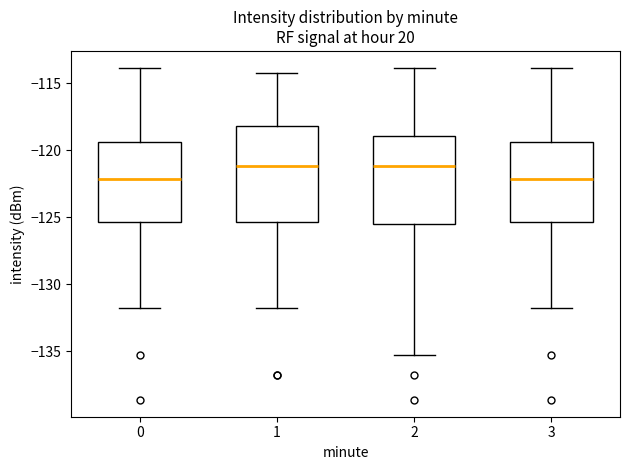

Where does the median line of the box at x = 1 sit on the y-axis? The values are not printed on the chart, so give them approximately, as read against the axis.

-121.0